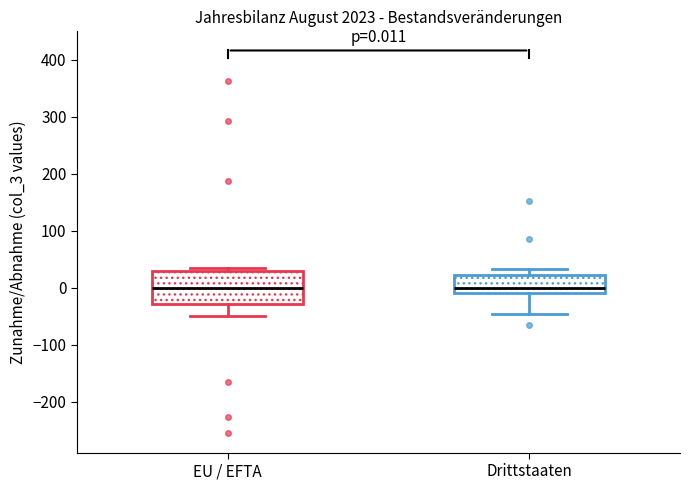

Comparing the boxes themselves (not the whiskers), which one is the tallest?

EU / EFTA